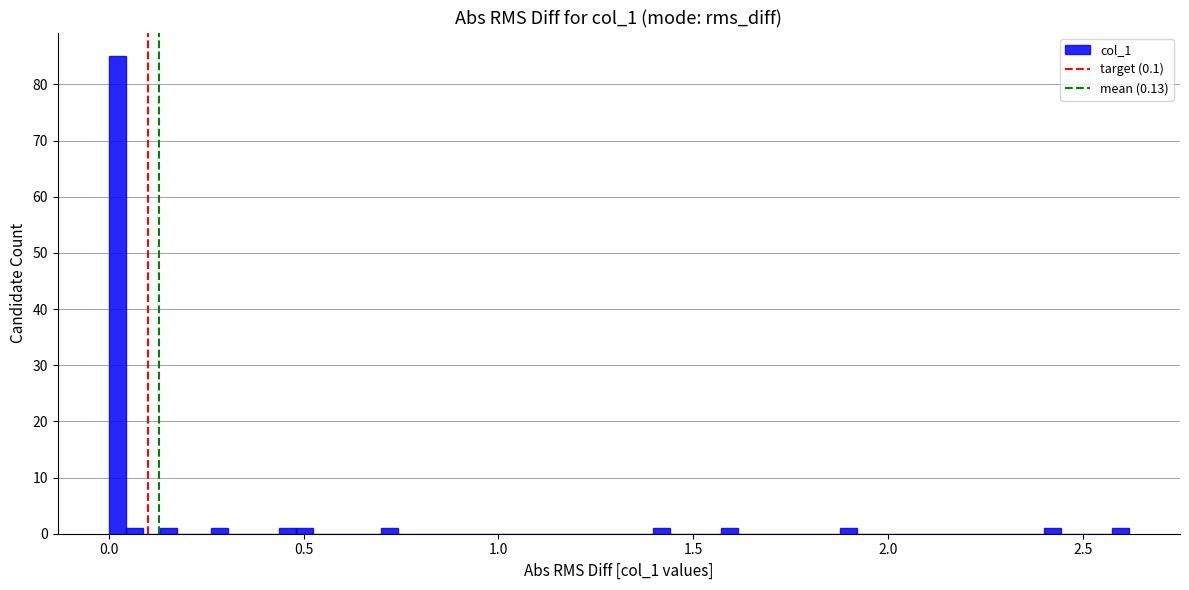

Read against the x-axis, roughly where is the centre of the tallest bar?

0.00